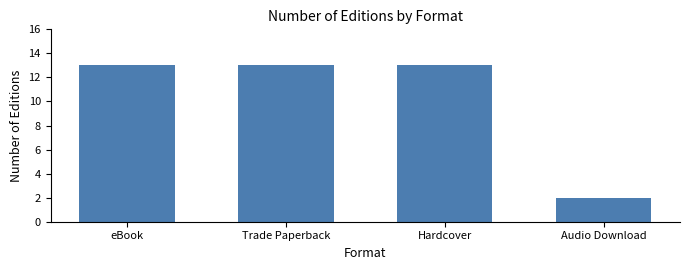

Between Hardcover and Audio Download, which is larger?

Hardcover